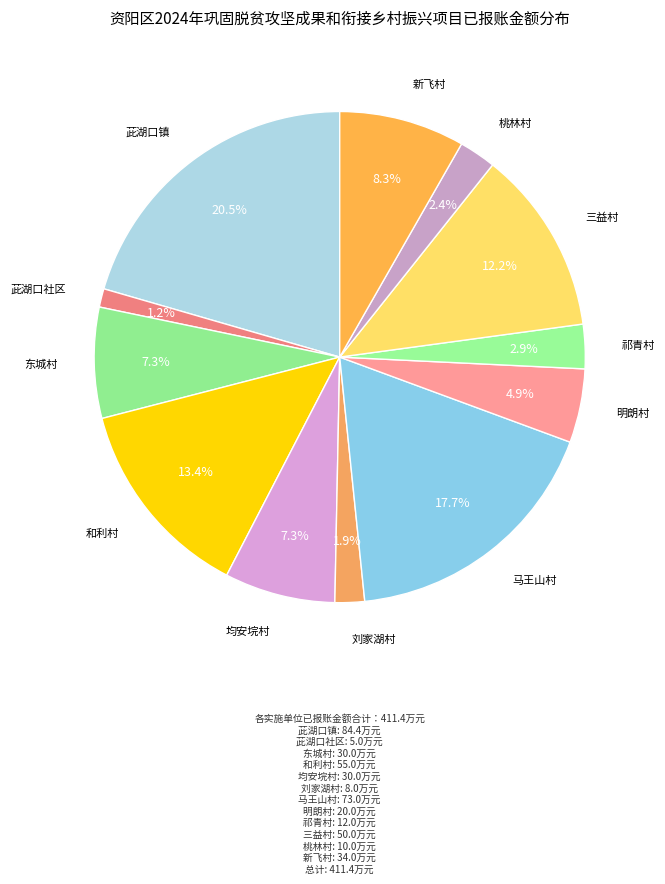

Count the number of slices in the pie.

12